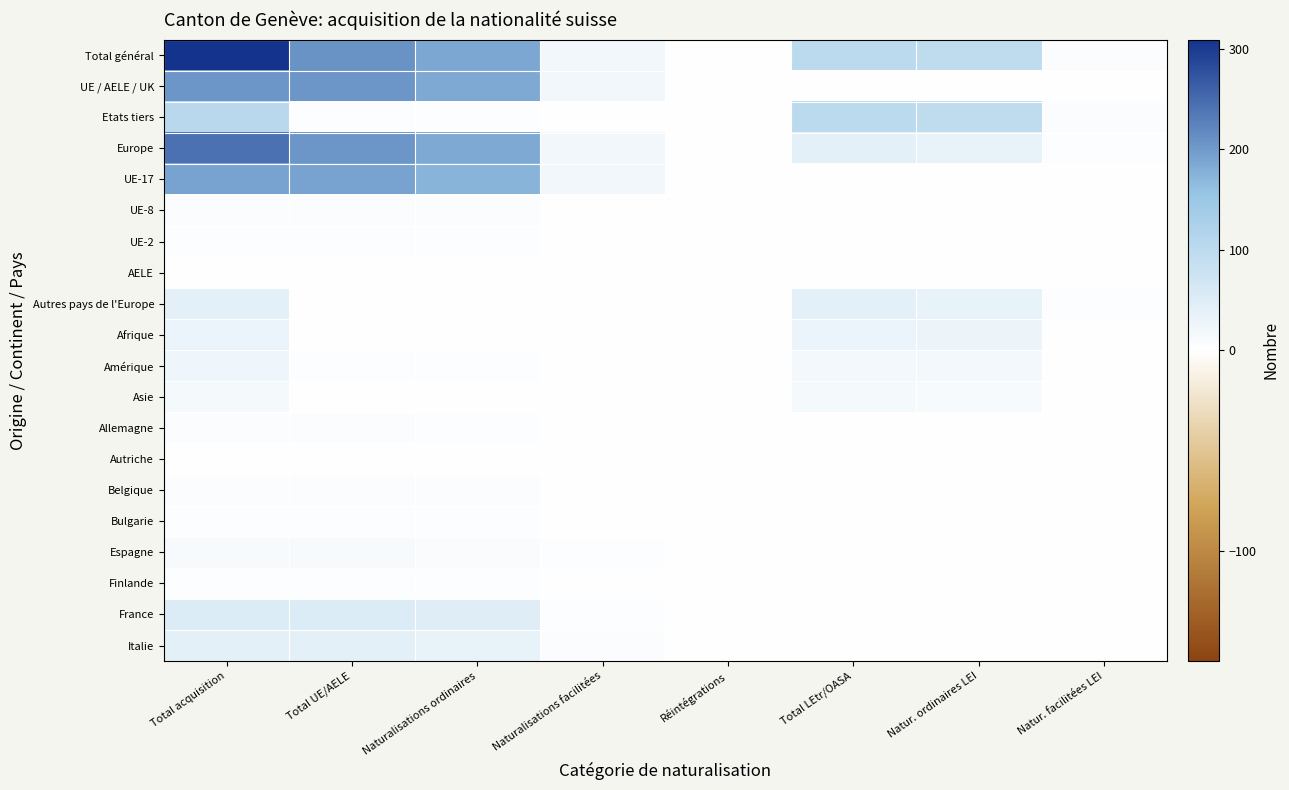

Rank the series at Naturalisations ordinaires from highest to lowest value.

Total général, UE / AELE / UK, Europe, UE-17, France, Italie, Espagne, Belgique, UE-8, Etats tiers, UE-2, Amérique, Allemagne, Bulgarie, Finlande, AELE, Autres pays de l'Europe, Afrique, Asie, Autriche